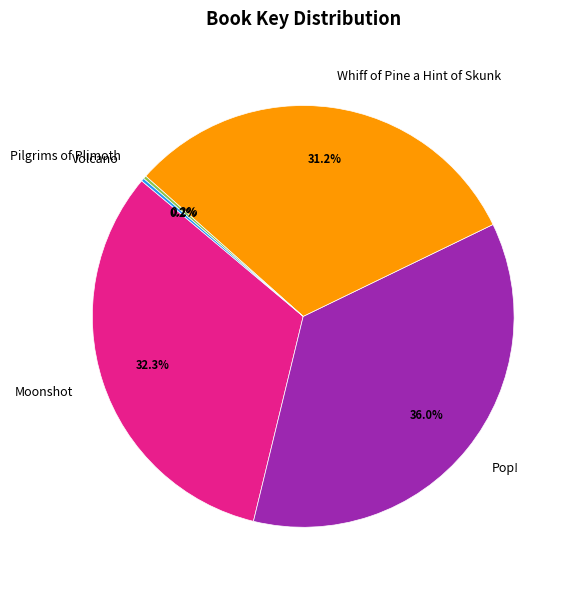

Does any single category account for the majority?

No